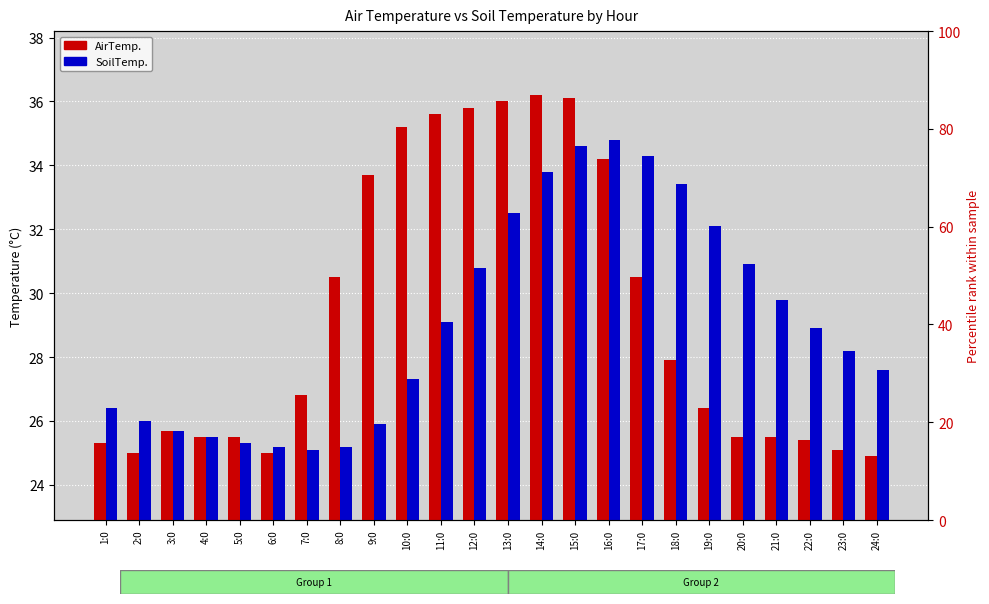

Is it true that SoilTemp. equals 25.1 at 7:0?

True